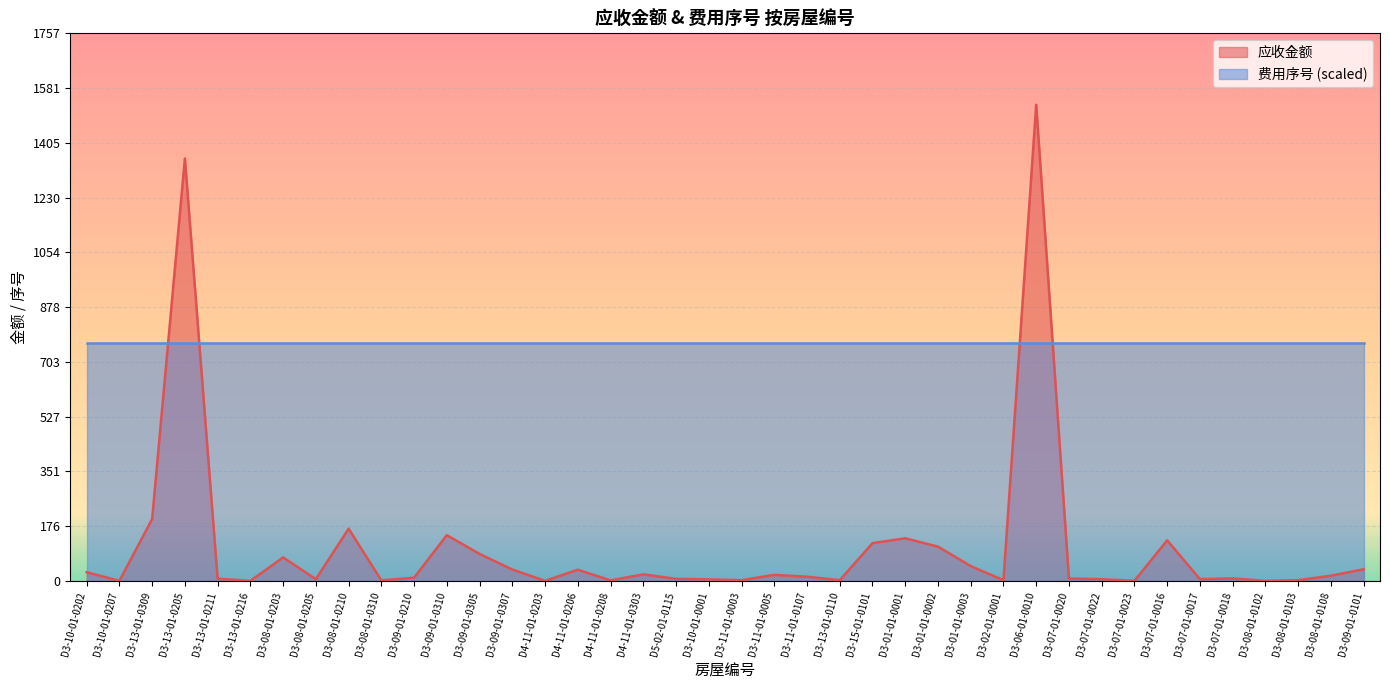

Is it true that the value at D3-07-01-0023 is 0.8?

False